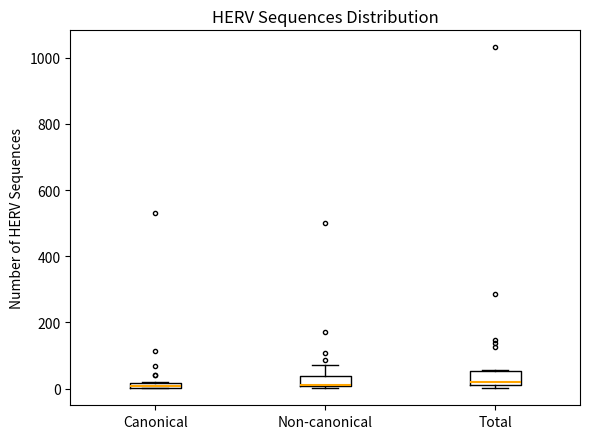

Where is the lower edge of the box for Total on the y-axis? The values are not printed on the chart, so give them approximately, as read against the axis.

0